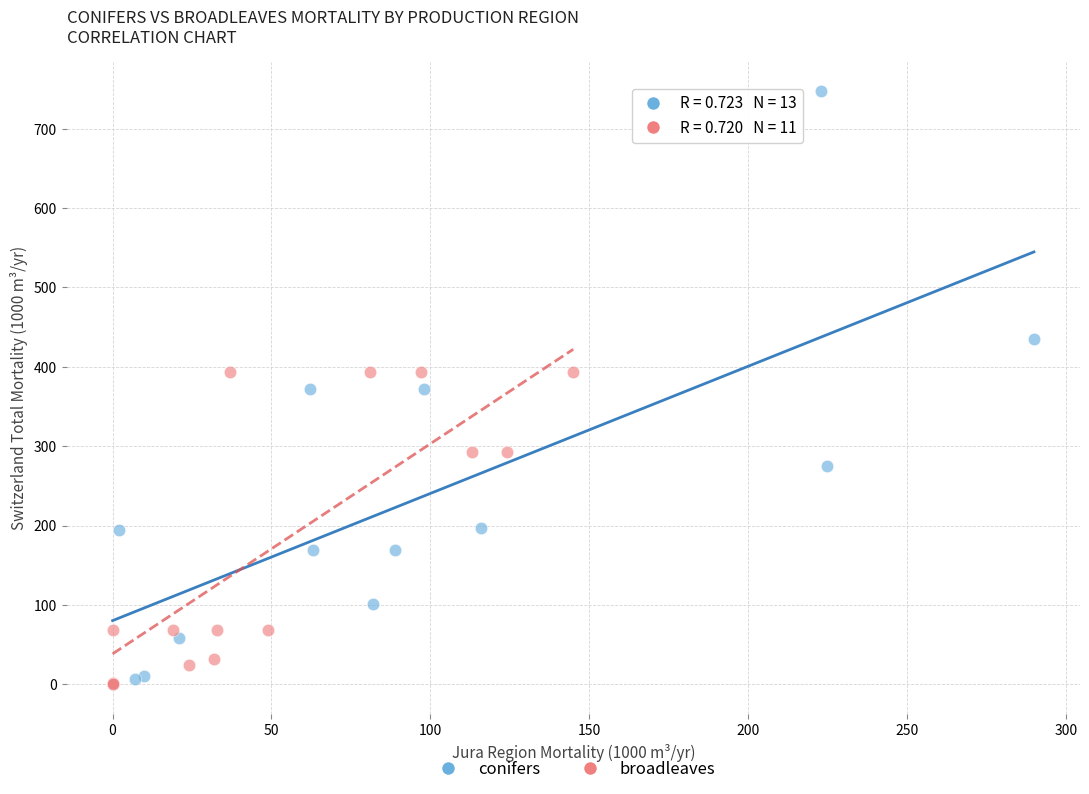

Which series reaches the maximum Y coordinate?

conifers